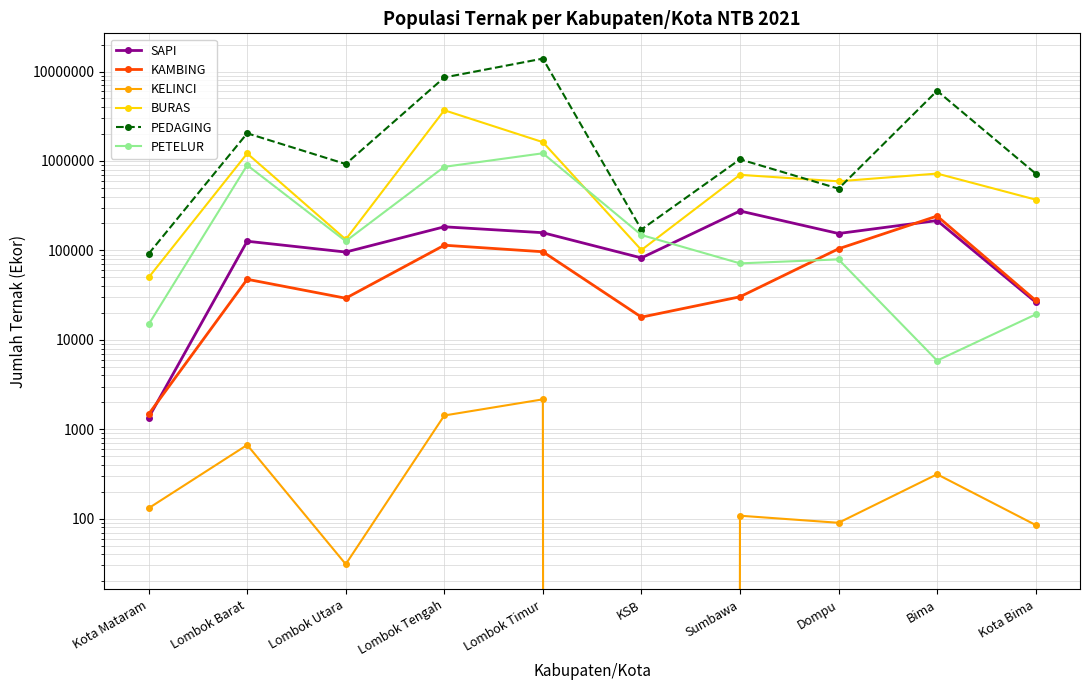

What are all the series names shown in the legend?

SAPI, KAMBING, KELINCI, BURAS, PEDAGING, PETELUR